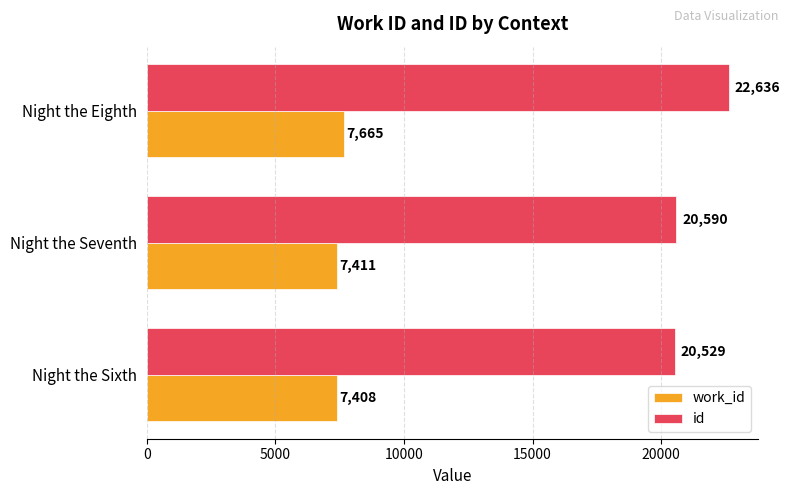

The id series shows 20590 at Night the Seventh. True or false?

True